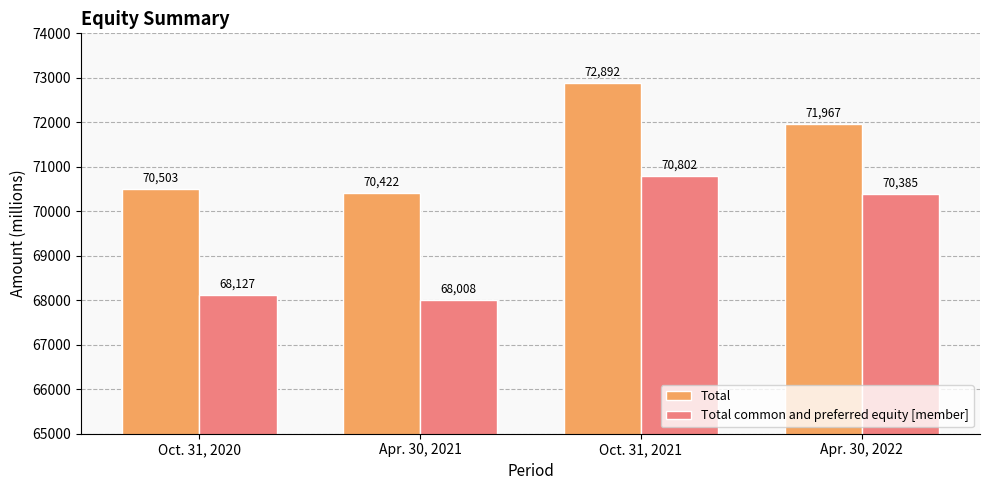

What is the average value of the Total series?

71446